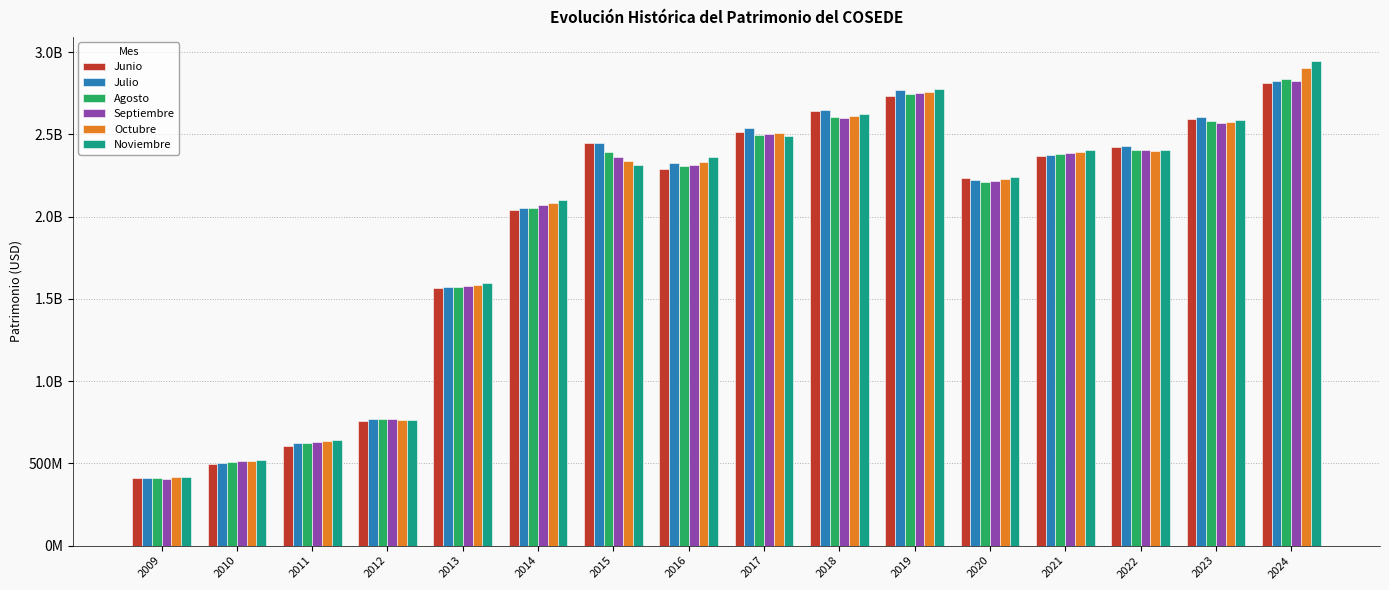

What are all the series names shown in the legend?

Junio, Julio, Agosto, Septiembre, Octubre, Noviembre